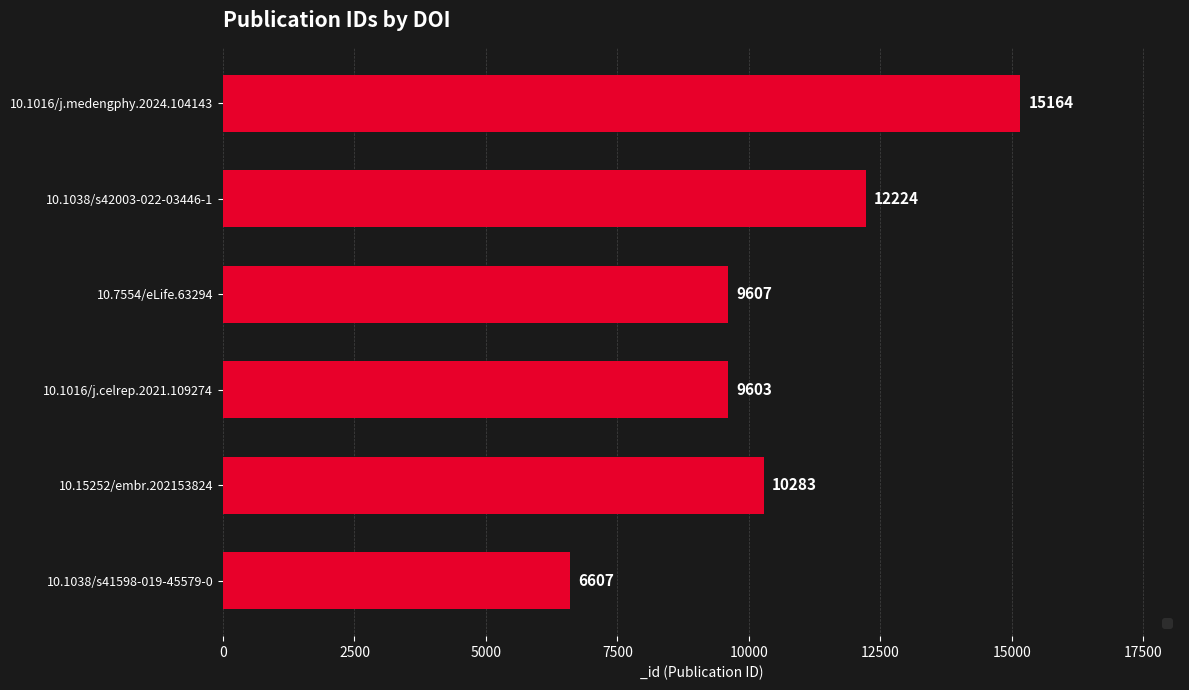

Does the chart contain any negative values?

No